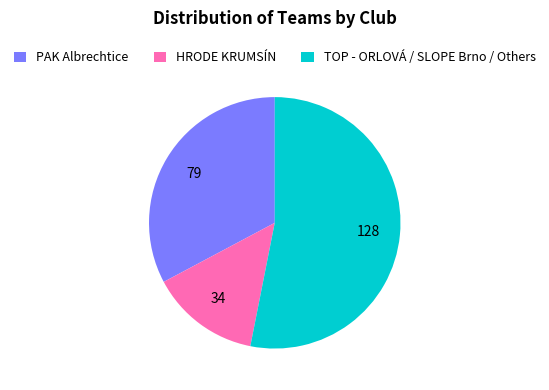

How many segments does this pie chart have?

3